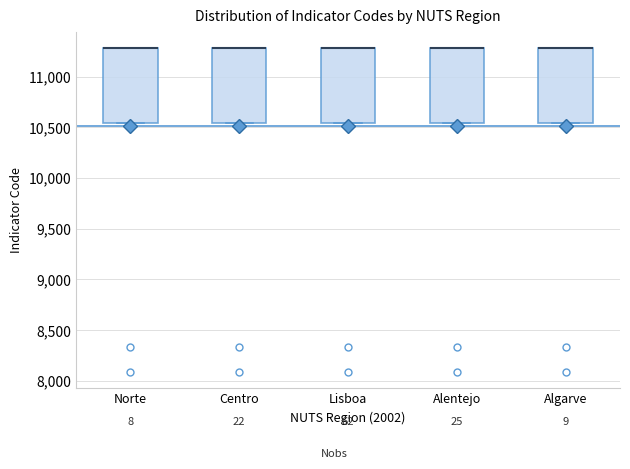

Where is the upper edge of the box for Centro on the y-axis? The values are not printed on the chart, so give them approximately, as read against the axis.

11300